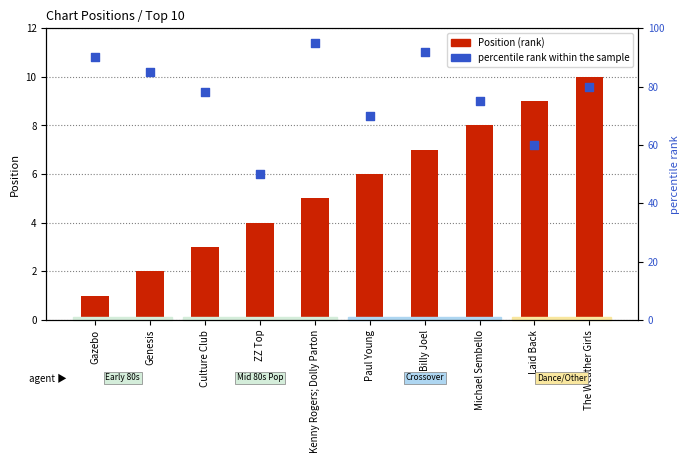

Which series reaches the maximum Y coordinate?

percentile rank within the sample